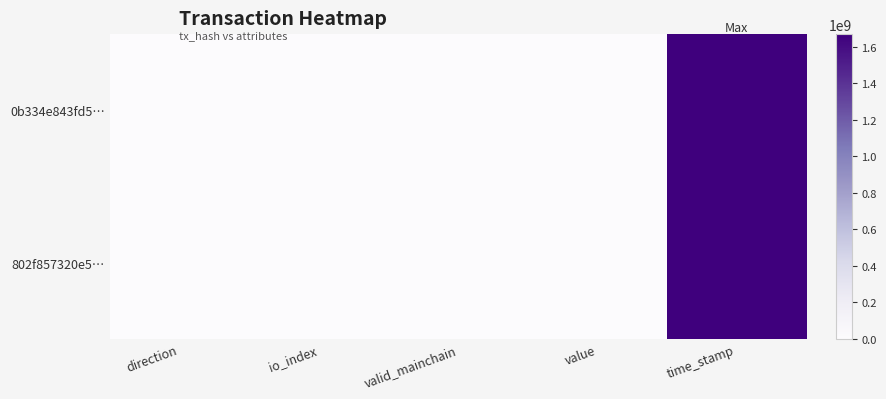

Reading left to right, extract all data points from this chart.

0b334e843fd5…: direction=-1.0	io_index=183.0	valid_mainchain=1.0	value=2.5	time_stamp=1671254384.0
802f857320e5…: direction=1.0	io_index=3.0	valid_mainchain=1.0	value=2.5	time_stamp=1669437647.0